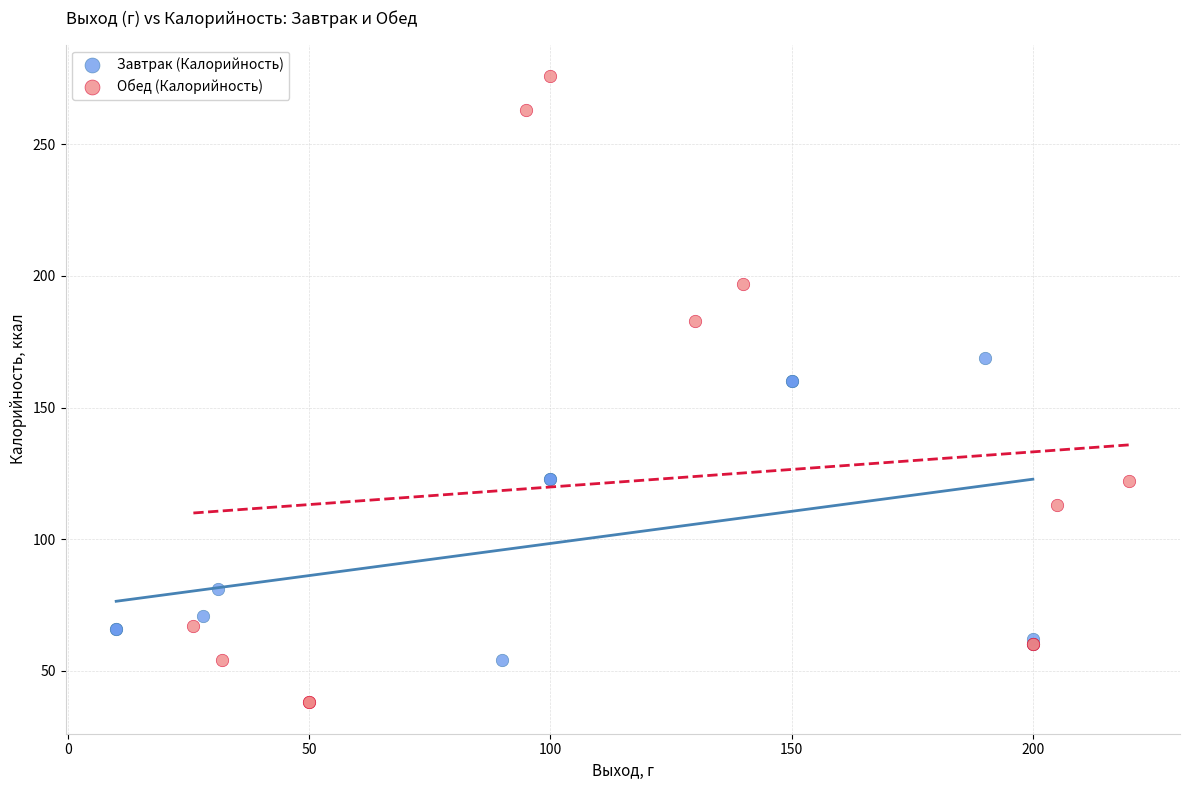

What are all the series names shown in the legend?

Завтрак (Калорийность), Обед (Калорийность)